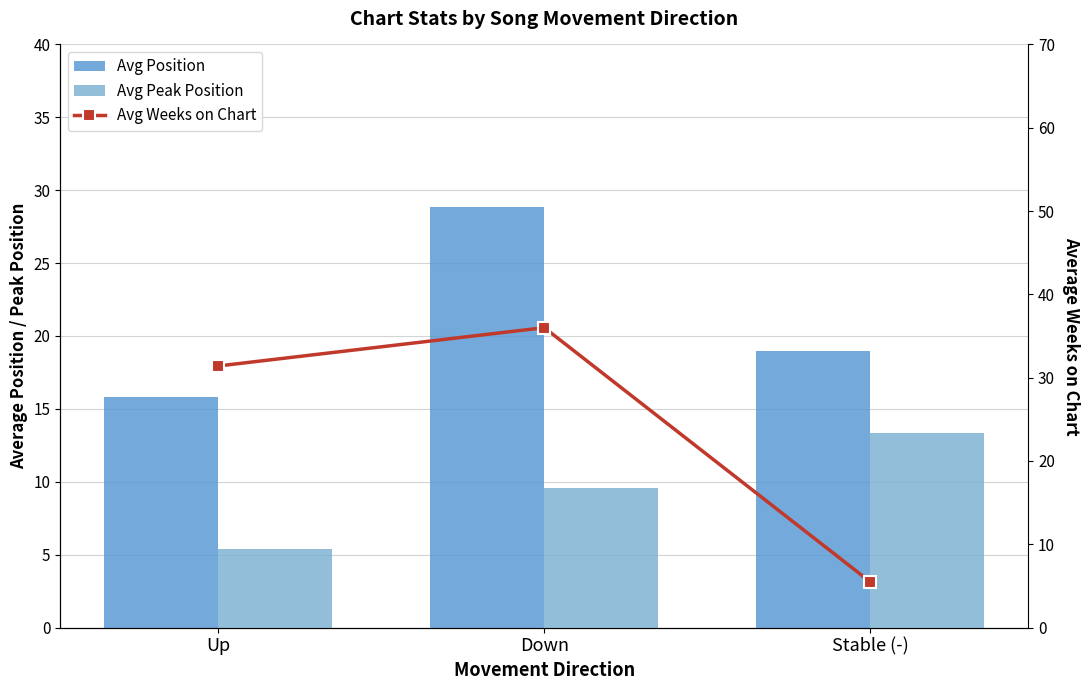

Is the value of Avg Weeks on Chart at Down greater than the value of Avg Peak Position at Down?

Yes